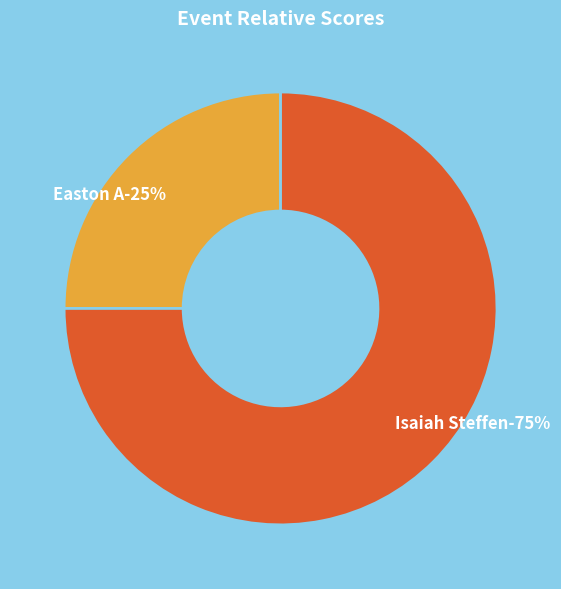

To the nearest percent, what is the combined percentage of Isaiah Steffen and Easton A?

100%